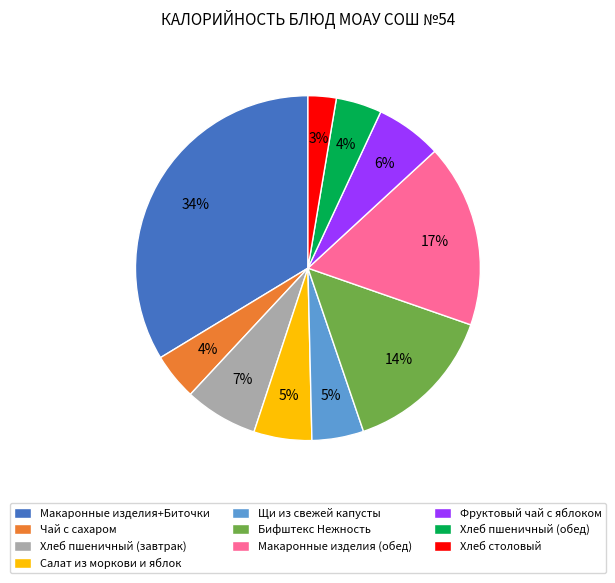

Count the number of slices in the pie.

10